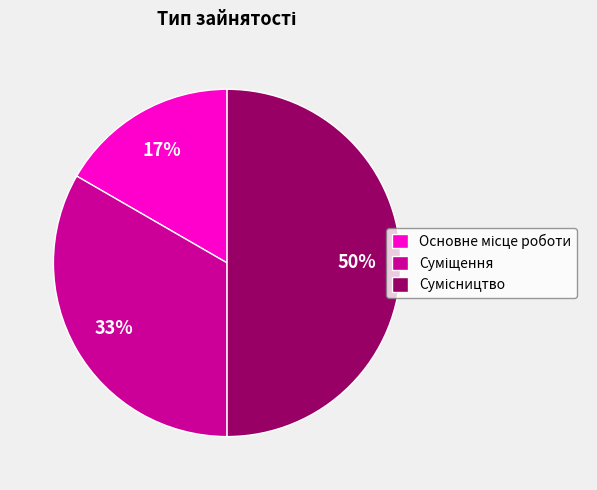

To the nearest percent, what is the average slice percentage?

33%